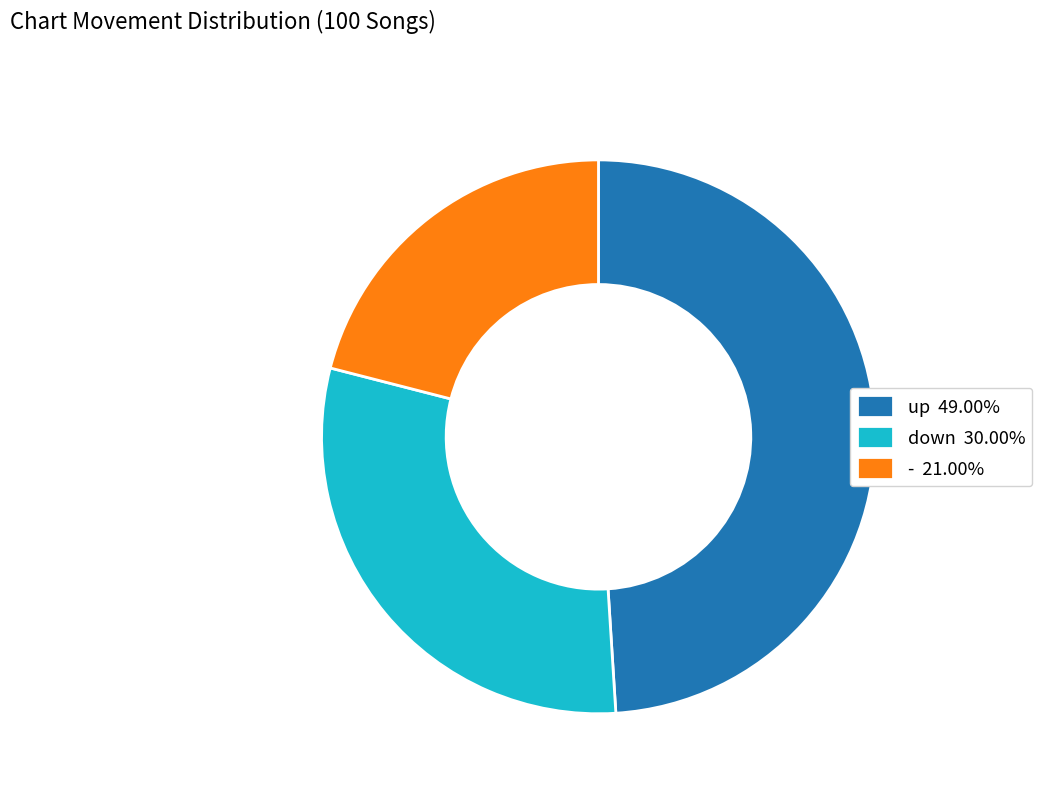

How many slices are in this pie chart?

3